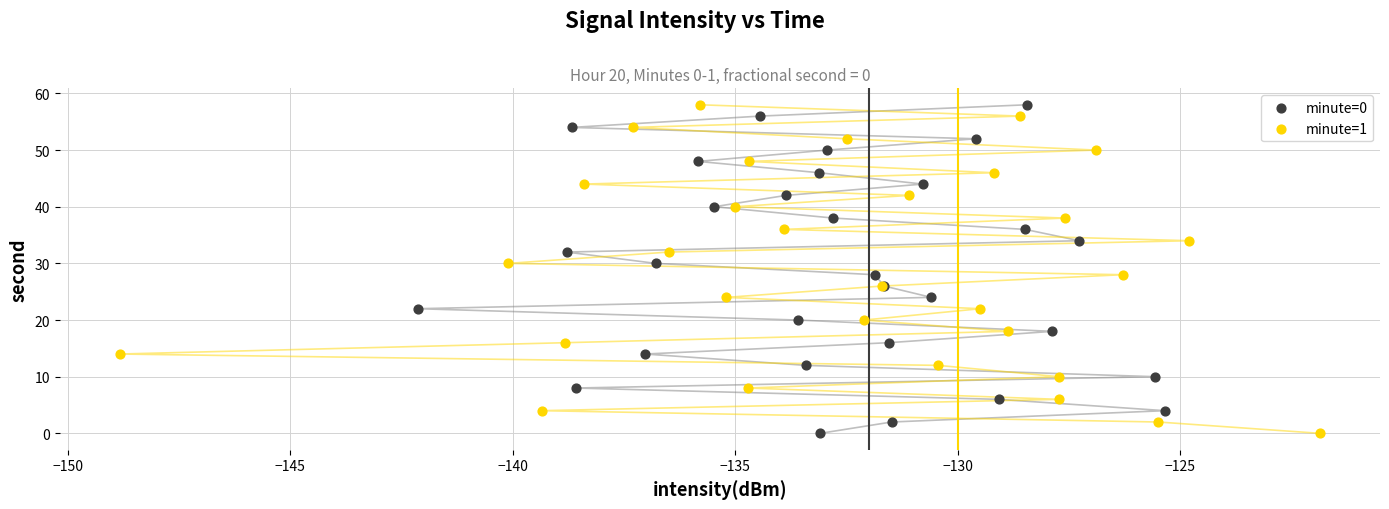

What are all the series names shown in the legend?

minute=0, minute=1